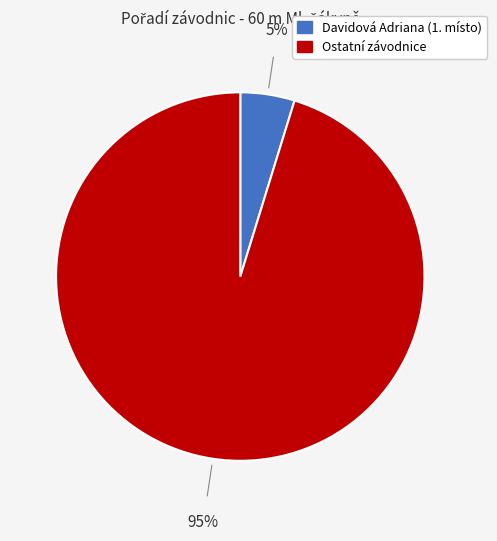

Is there any slice that represents more than half of the pie?

Yes